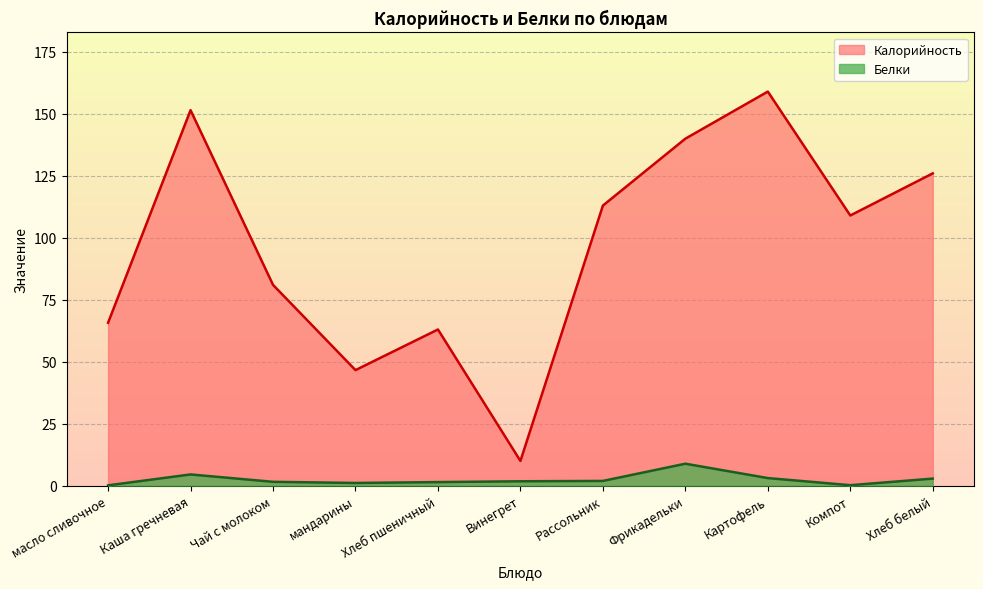

What is the value of the Калорийность point at the 11th from the left?

126.0